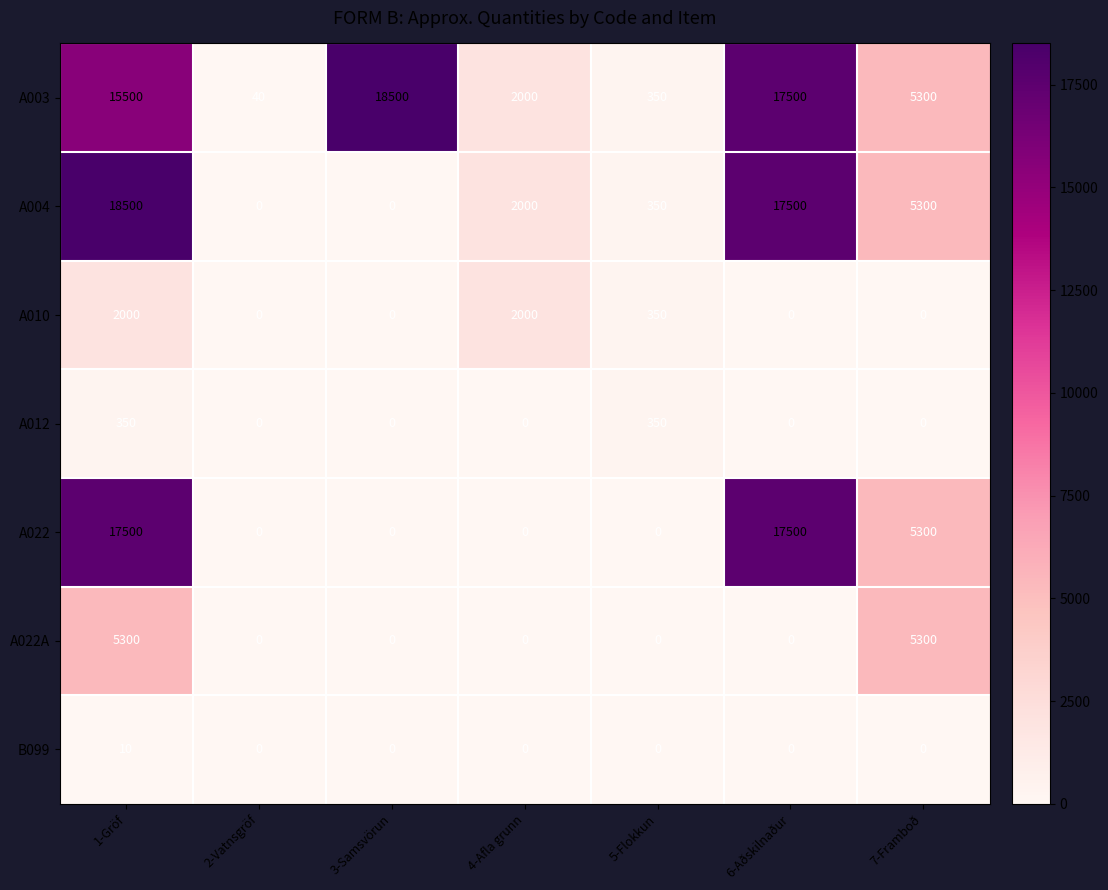

The value of A022A at 6-Aðskilnaður is 0. True or false?

True